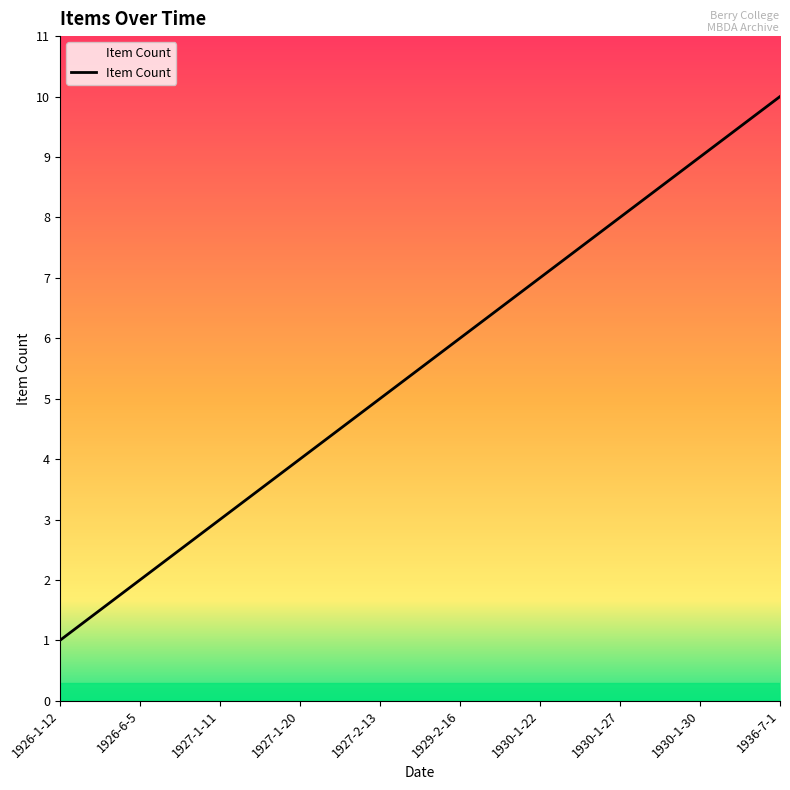

The chart shows a value of 1 at 1926-1-12. True or false?

True